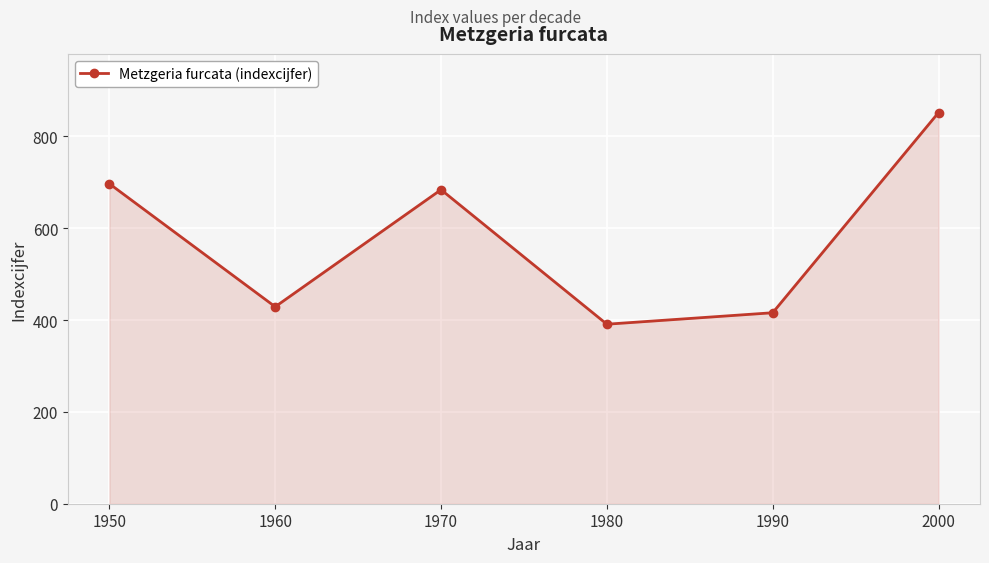

How many categories are shown in the chart?

6